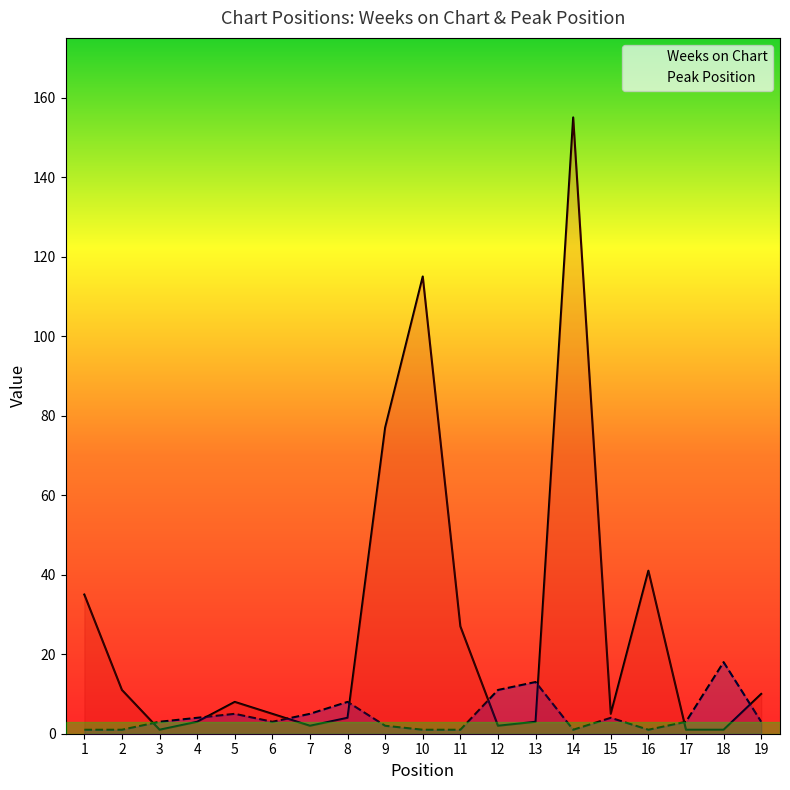

Is it true that Peak Position equals 2 at 9?

True